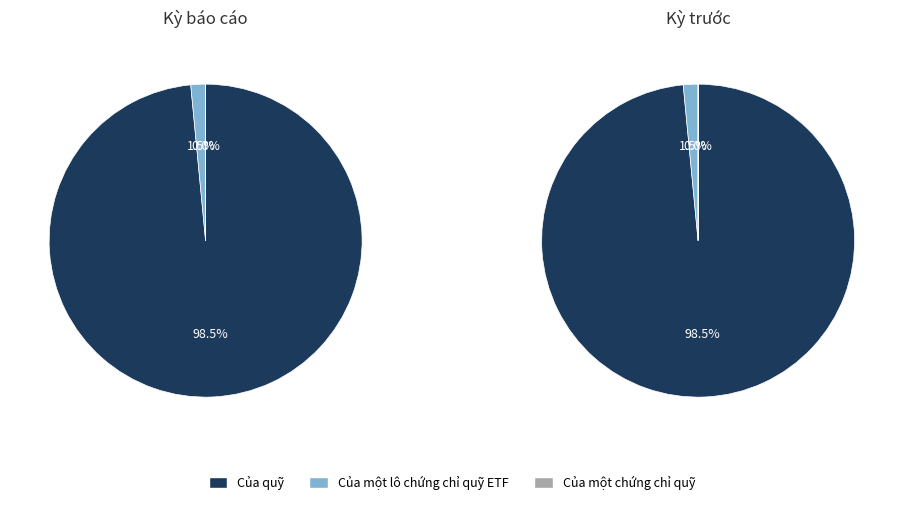

Is the sum of Kỳ trước and Kỳ báo cáo greater than half?

Yes